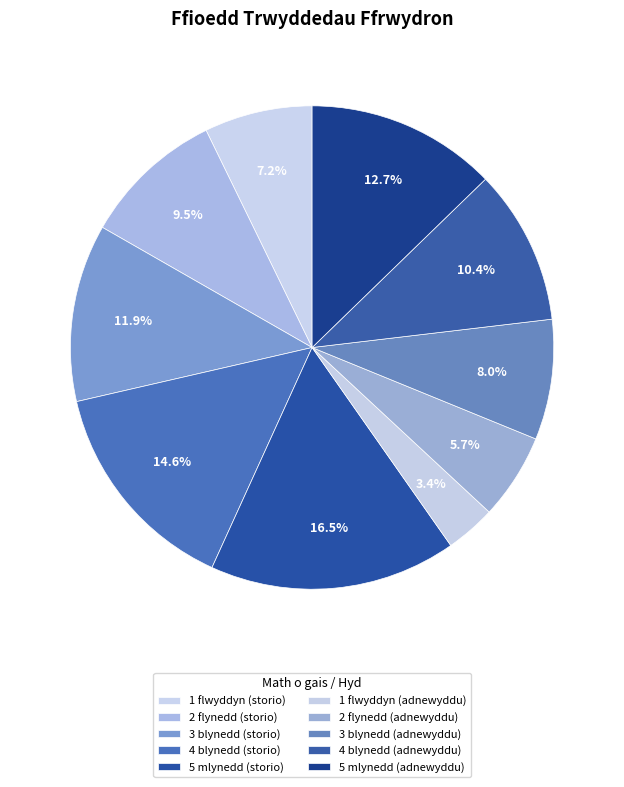

How many segments does this pie chart have?

10